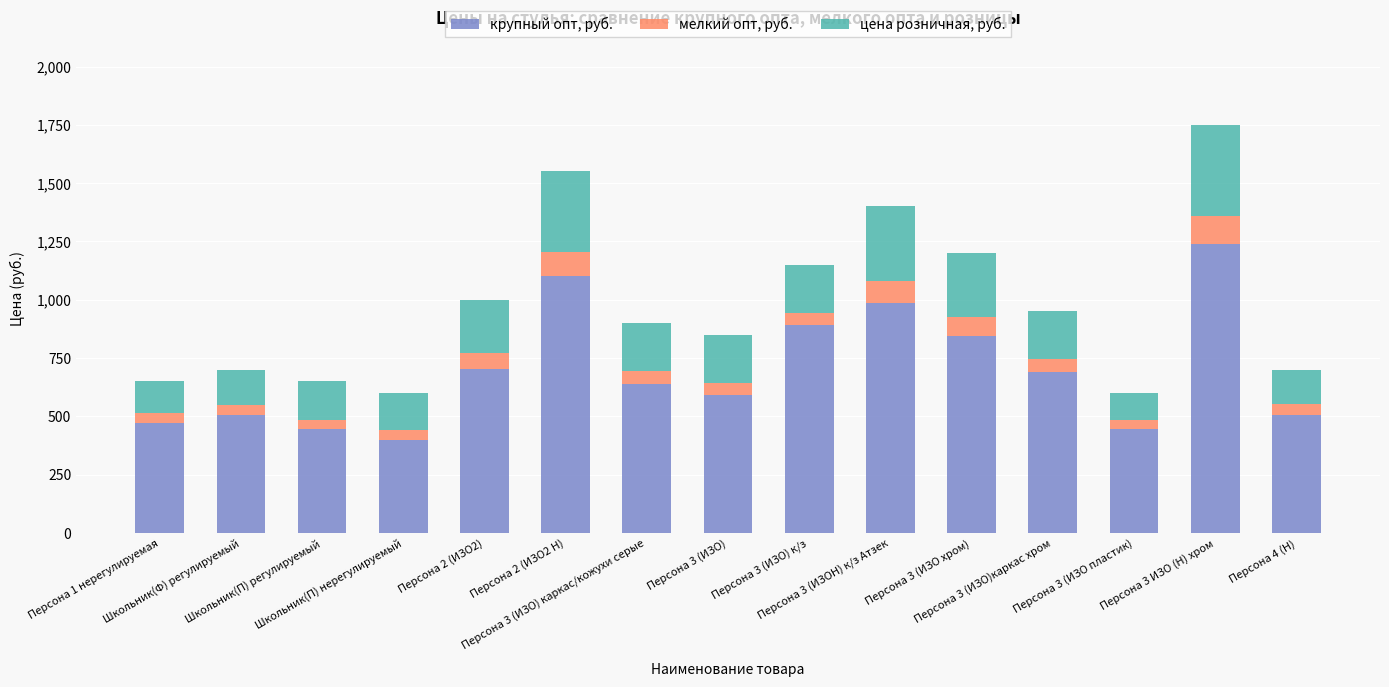

What is the average value of the крупный опт, руб. series?

697